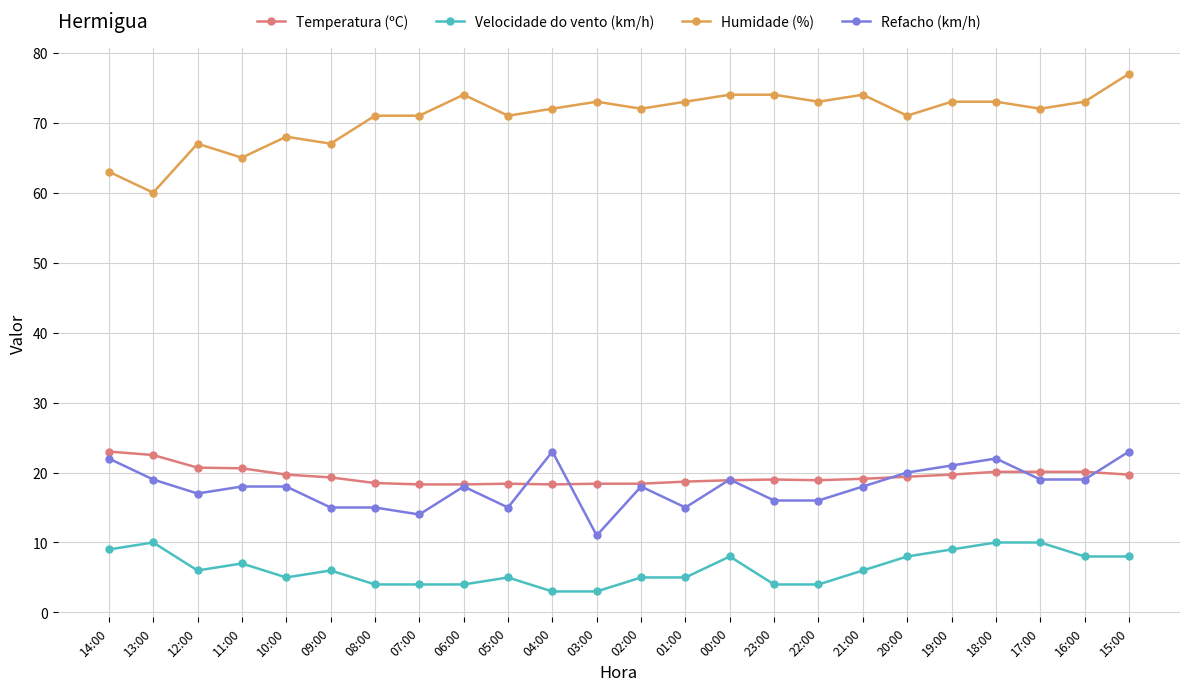

What is the total value across all series at 16:00?

120.1